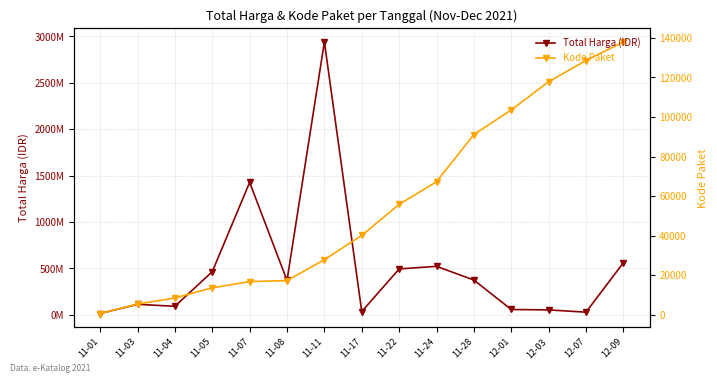

Which series changed the most between 11-22 and 11-28?

Total Harga (IDR)